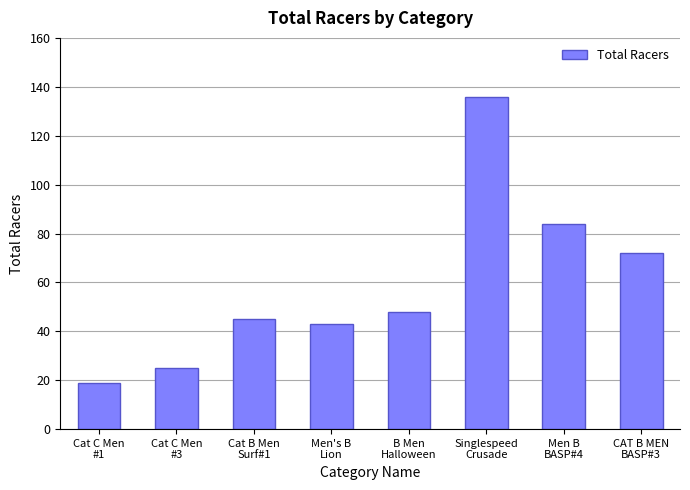

The value at Singlespeed
Crusade is 136. True or false?

True